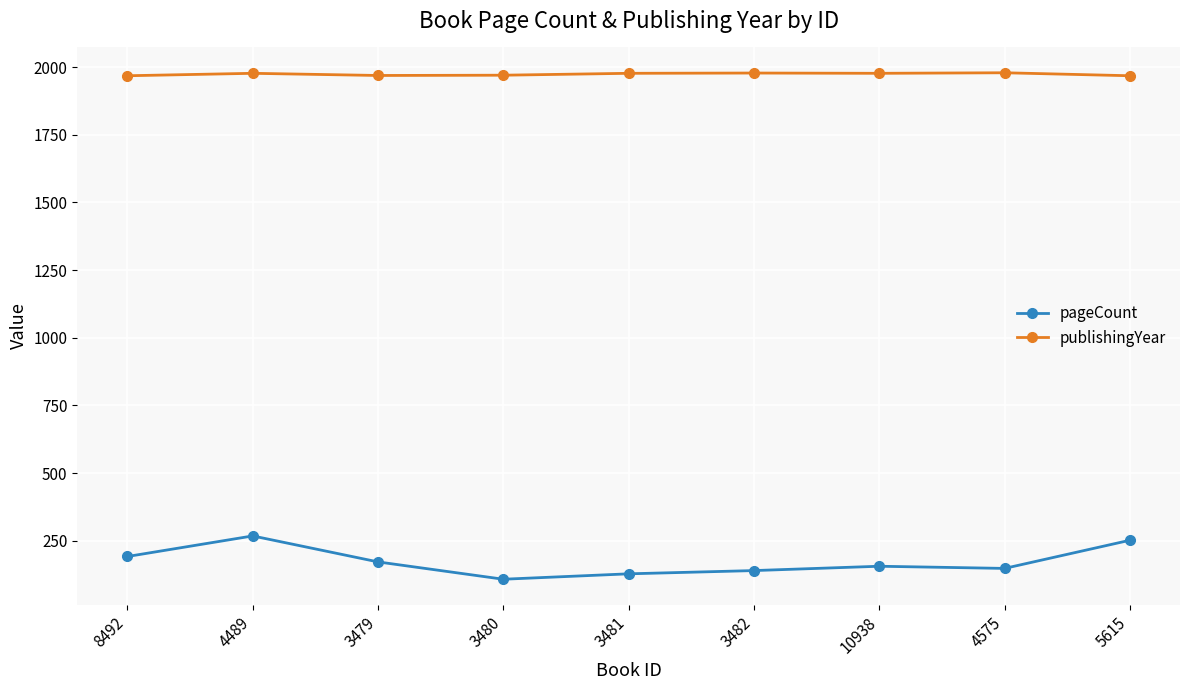

The publishingYear series shows 916 at 5615. True or false?

False